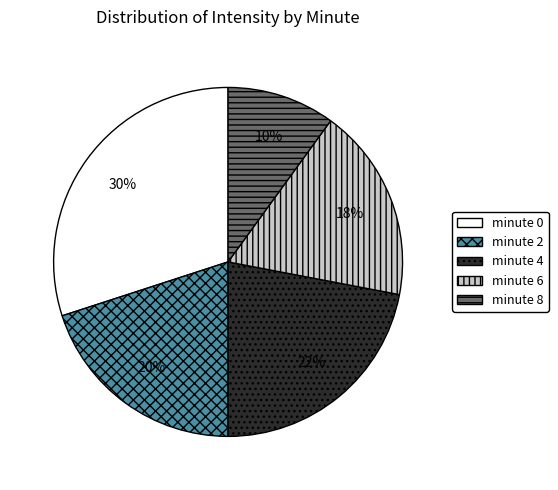

To the nearest percent, what portion does minute 4 represent?

22%